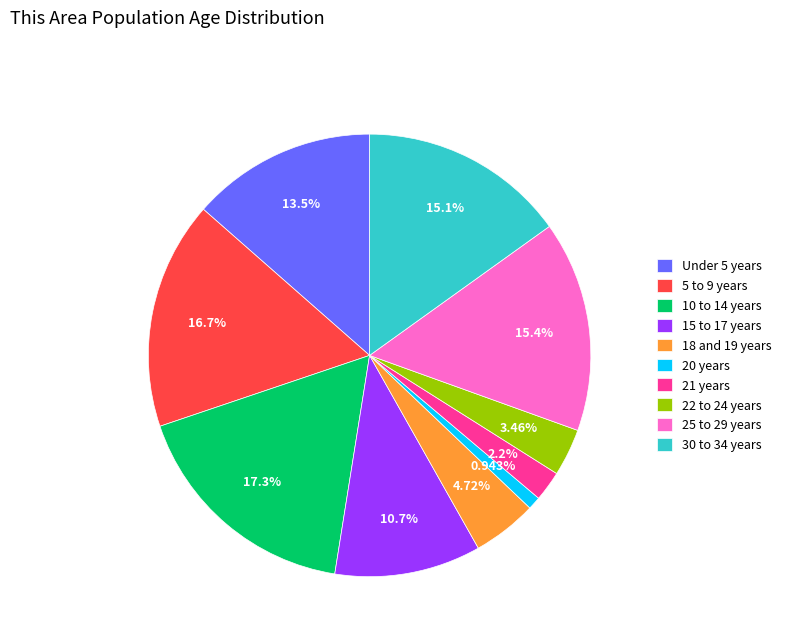

Is there any slice that represents more than half of the pie?

No